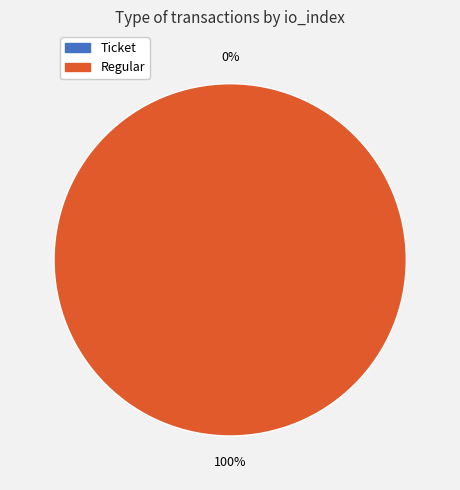

Which has a higher value, Ticket or Regular?

Regular